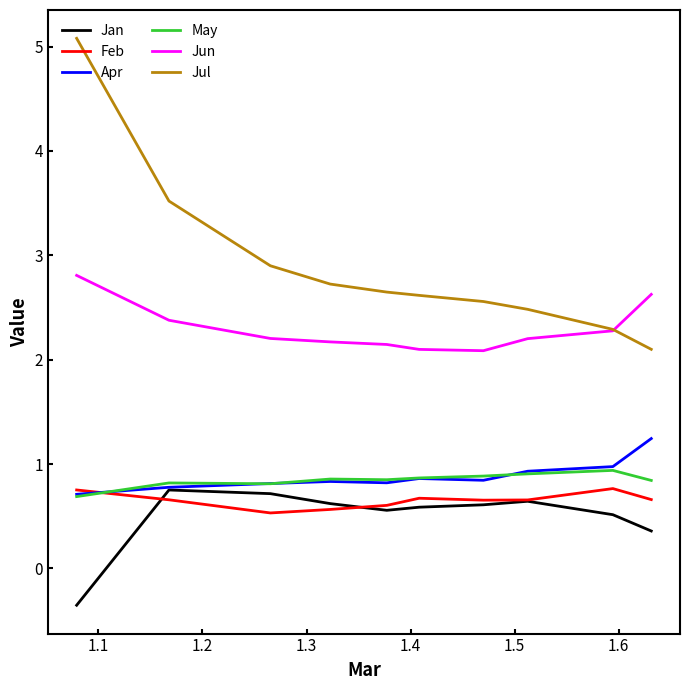

What is the minimum value for Apr?

0.7